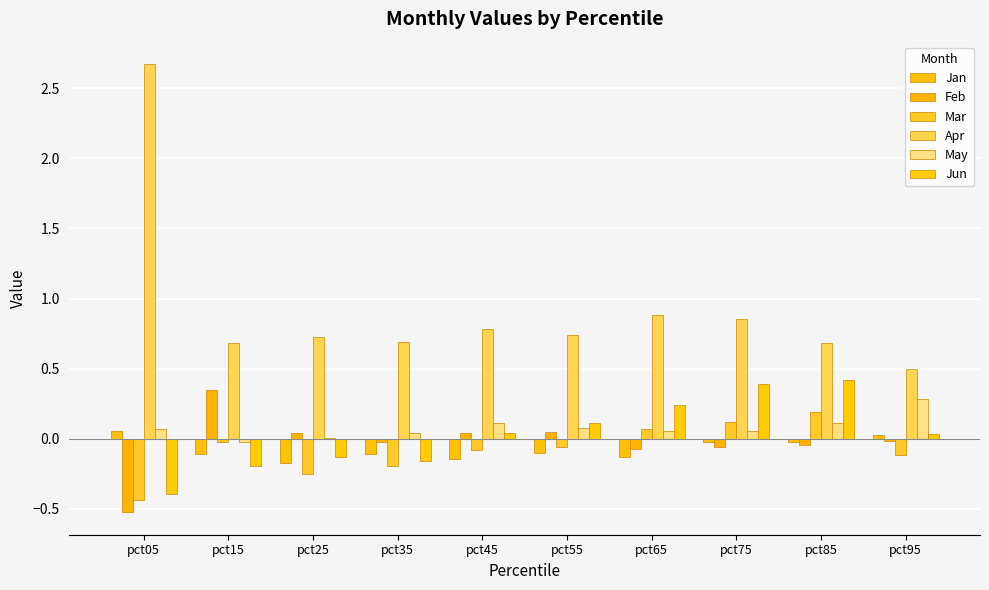

Reading right to left, list all the values displayed in this chart.

Jan: pct95=0.0	pct85=-0.0	pct75=-0.0	pct65=-0.1	pct55=-0.1	pct45=-0.1	pct35=-0.1	pct25=-0.2	pct15=-0.1	pct05=0.1
Feb: pct95=-0.0	pct85=-0.0	pct75=-0.1	pct65=-0.1	pct55=0.0	pct45=0.0	pct35=-0.0	pct25=0.0	pct15=0.3	pct05=-0.5
Mar: pct95=-0.1	pct85=0.2	pct75=0.1	pct65=0.1	pct55=-0.1	pct45=-0.1	pct35=-0.2	pct25=-0.3	pct15=-0.0	pct05=-0.4
Apr: pct95=0.5	pct85=0.7	pct75=0.9	pct65=0.9	pct55=0.7	pct45=0.8	pct35=0.7	pct25=0.7	pct15=0.7	pct05=2.7
May: pct95=0.3	pct85=0.1	pct75=0.1	pct65=0.1	pct55=0.1	pct45=0.1	pct35=0.0	pct25=0.0	pct15=-0.0	pct05=0.1
Jun: pct95=0.0	pct85=0.4	pct75=0.4	pct65=0.2	pct55=0.1	pct45=0.0	pct35=-0.2	pct25=-0.1	pct15=-0.2	pct05=-0.4